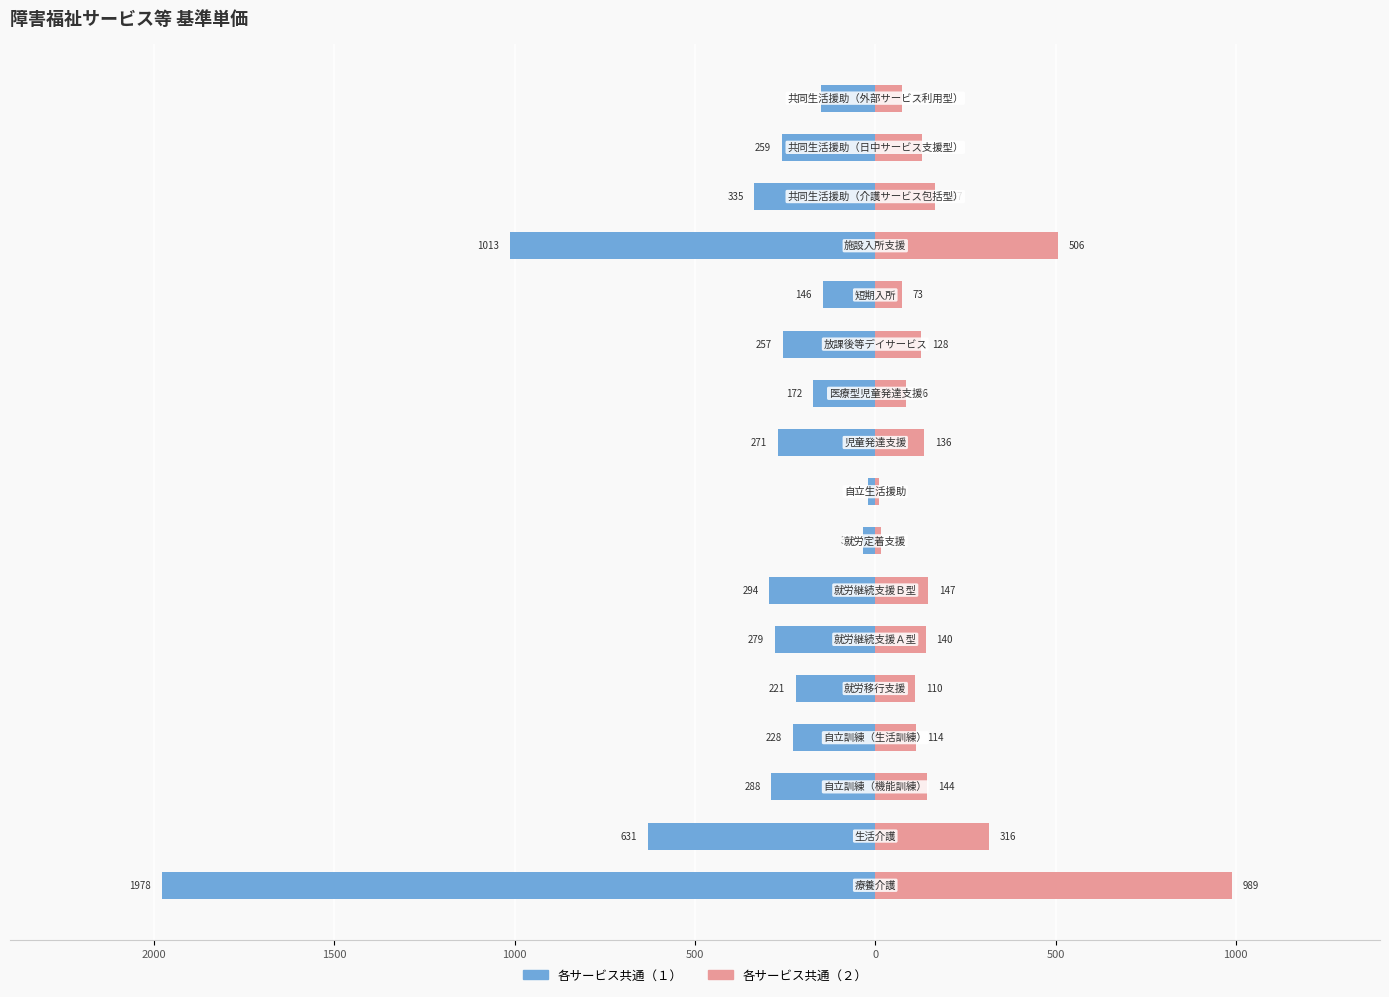

How many bars are there in each group?

2